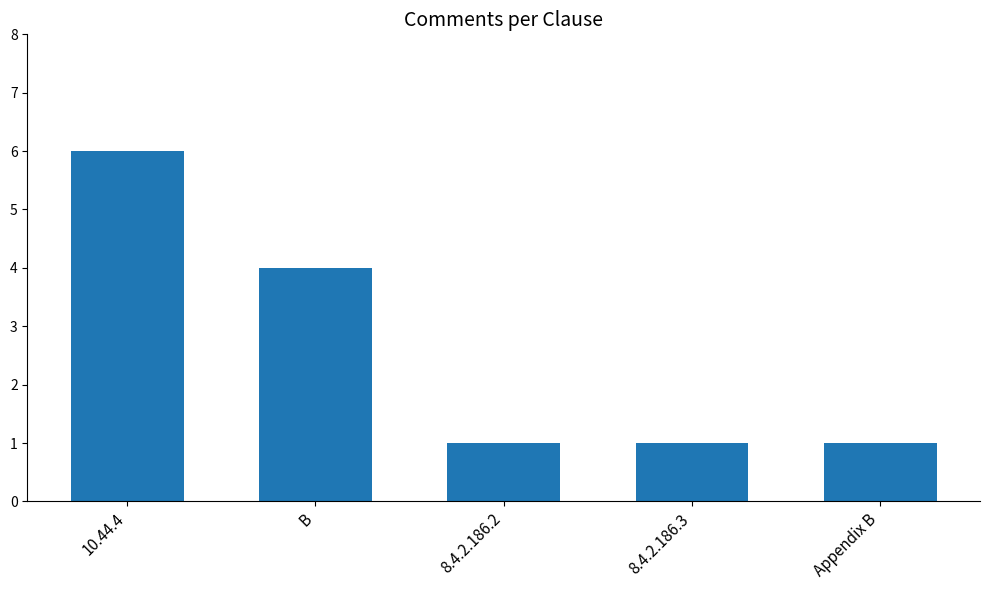

Reading left to right, transcribe all the data shown in this chart.

6	4	1	1	1